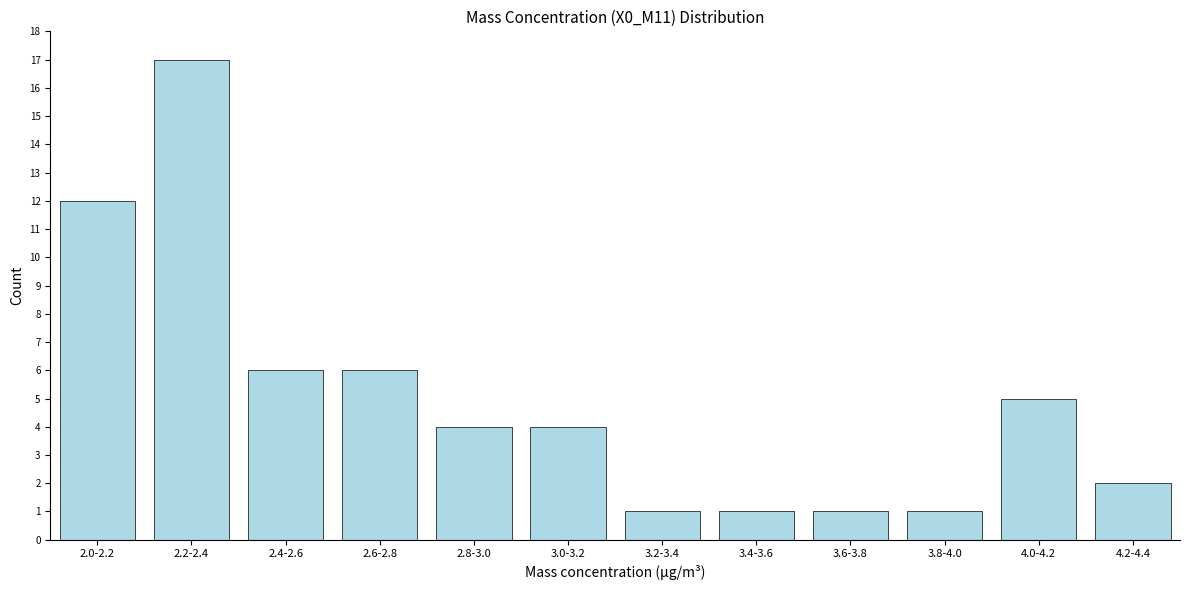

Reading left to right, transcribe all the data shown in this chart.

2.0-2.2=12	2.2-2.4=17	2.4-2.6=6	2.6-2.8=6	2.8-3.0=4	3.0-3.2=4	3.2-3.4=1	3.4-3.6=1	3.6-3.8=1	3.8-4.0=1	4.0-4.2=5	4.2-4.4=2